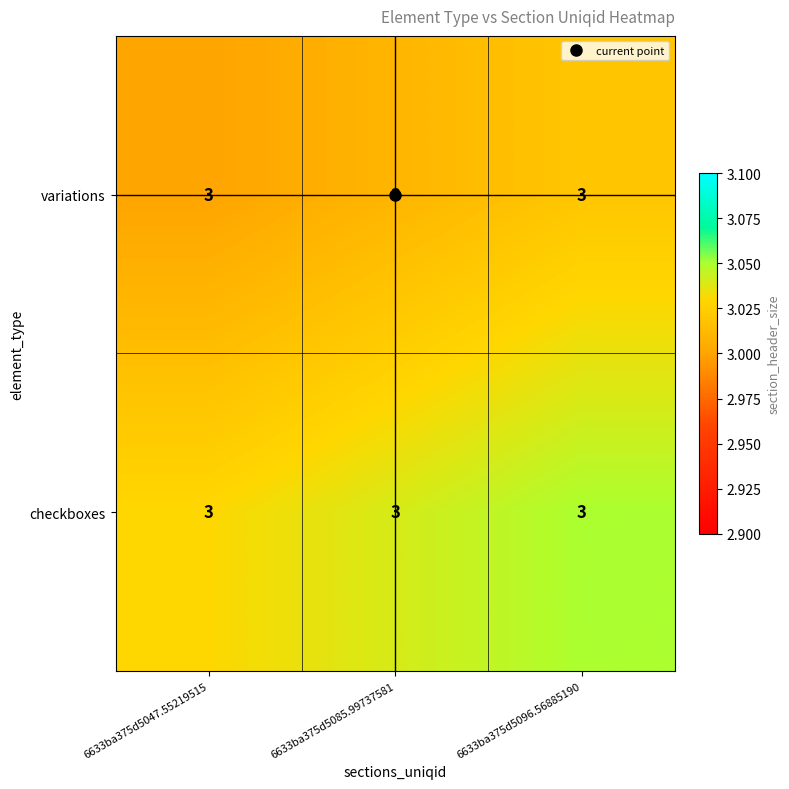

Reading right to left, extract all data points from this chart.

variations: 6633ba375d5096.56885190=3.0	6633ba375d5085.99737581=3.0	6633ba375d5047.55219515=3.0
checkboxes: 6633ba375d5096.56885190=3.0	6633ba375d5085.99737581=3.0	6633ba375d5047.55219515=3.0